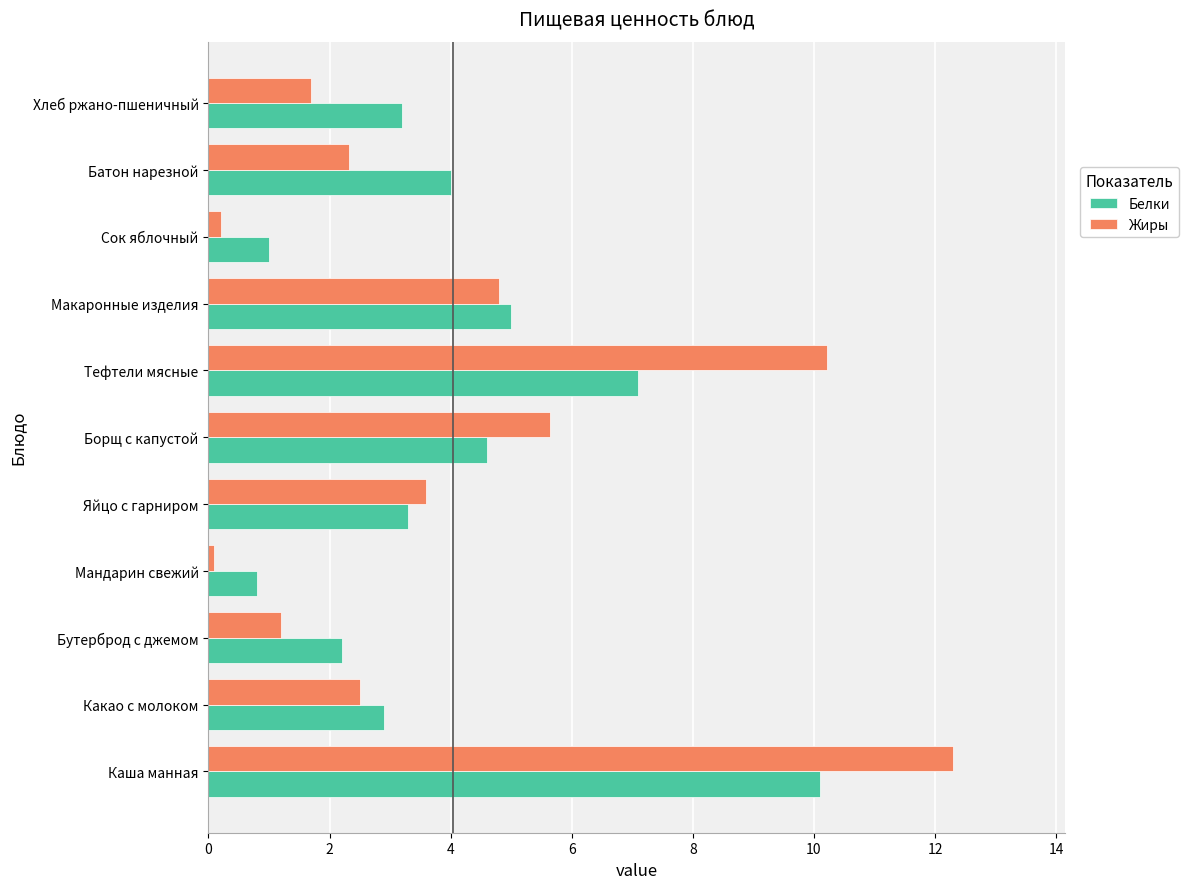

True or false: Белки has a value of 2.3 at Батон нарезной.

False